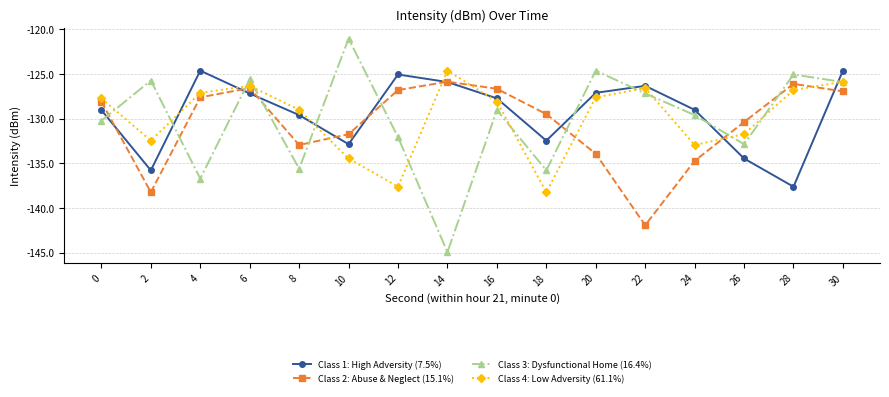

True or false: Class 1: High Adversity (7.5%) has more than 1 points higher than both neighbors.

True